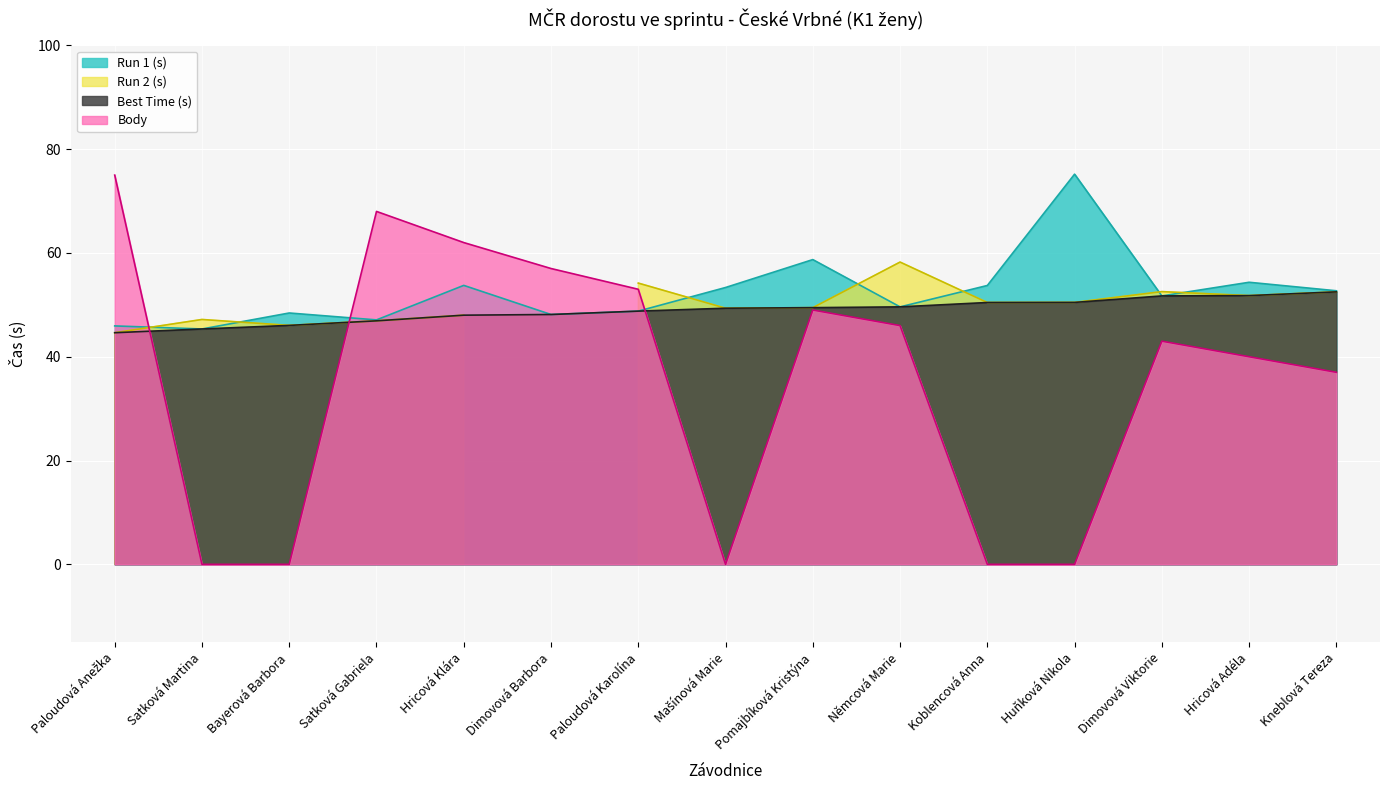

What is the average value of the Best Time (s) series?

48.9